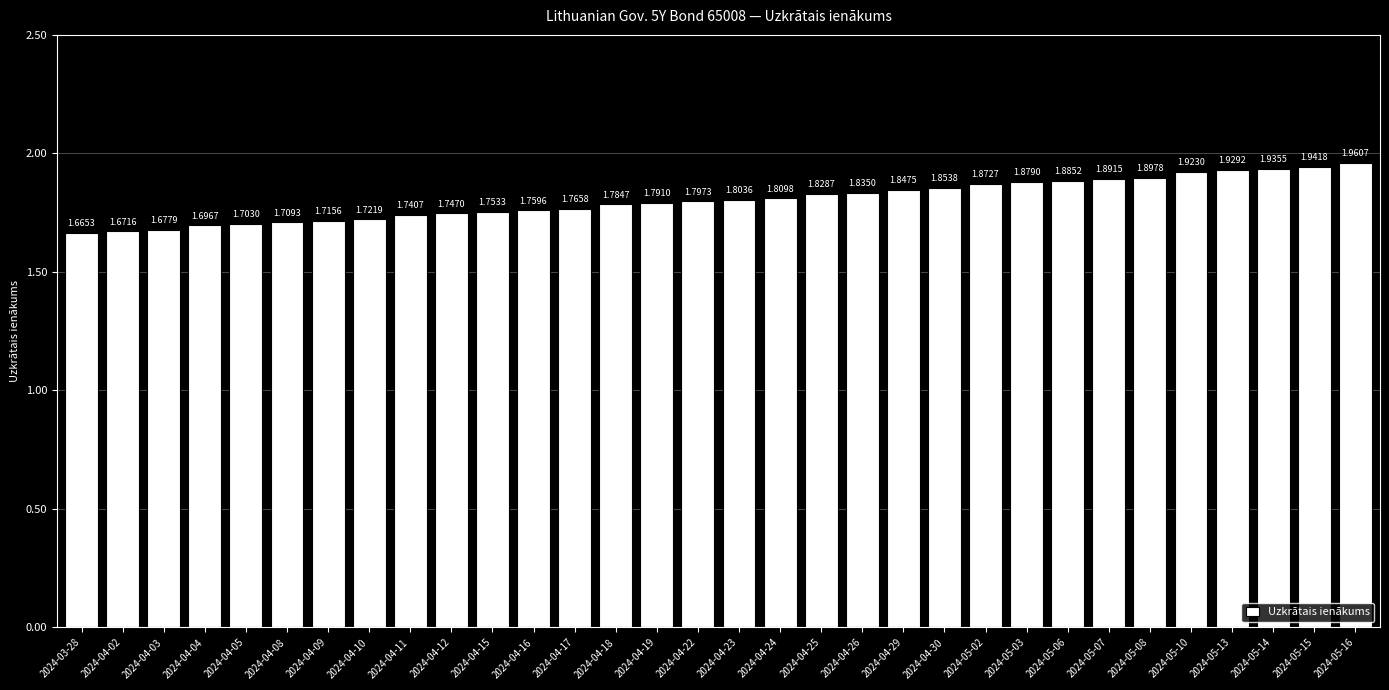

Which category has the lowest value across all series?

2024-03-28